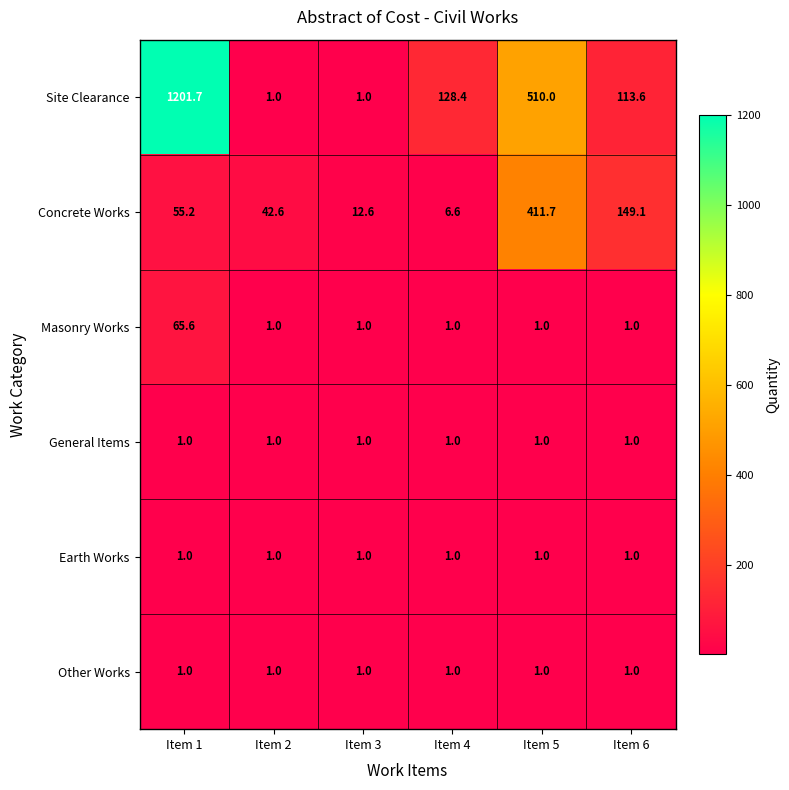

What value does the Concrete Works series have at Item 3?

12.6